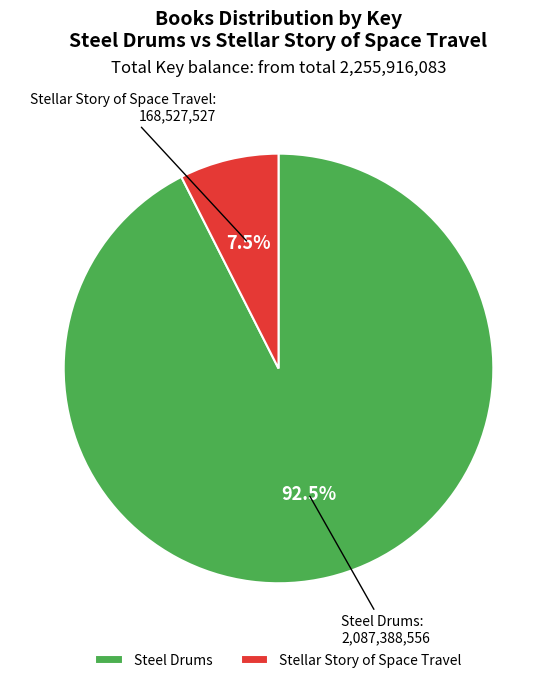

Which slice is the smallest?

Stellar Story of Space Travel